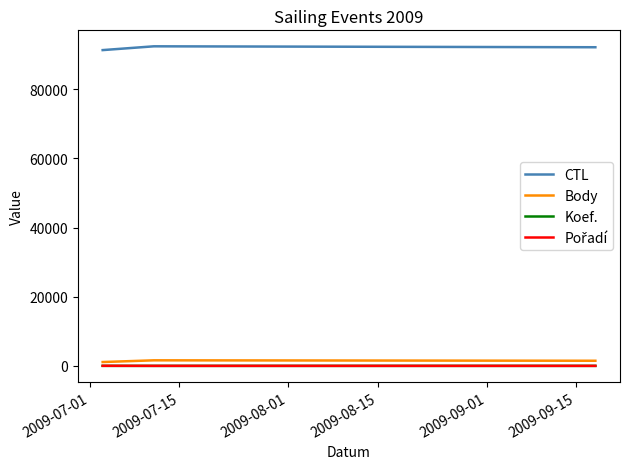

Which series has the largest total across all categories?

CTL